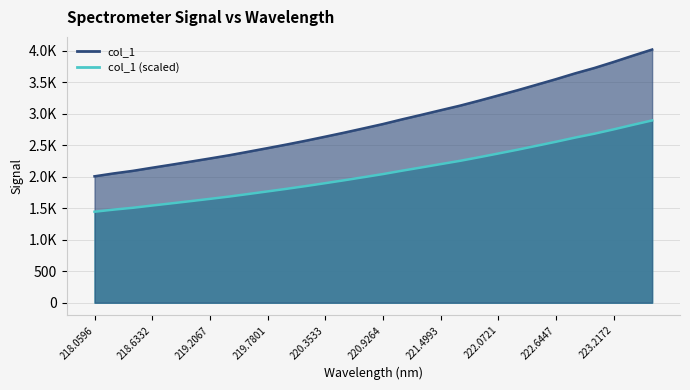

List the labels in order of value, largest first.

223.5987, 223.408, 223.2172, 223.0264, 222.8355, 222.6447, 222.4538, 222.263, 222.0721, 221.8812, 221.6902, 221.4993, 221.3083, 221.1174, 220.9264, 220.7354, 220.5444, 220.3533, 220.1623, 219.9712, 219.7801, 219.589, 219.3979, 219.2067, 219.0156, 218.8244, 218.6332, 218.442, 218.2508, 218.0596